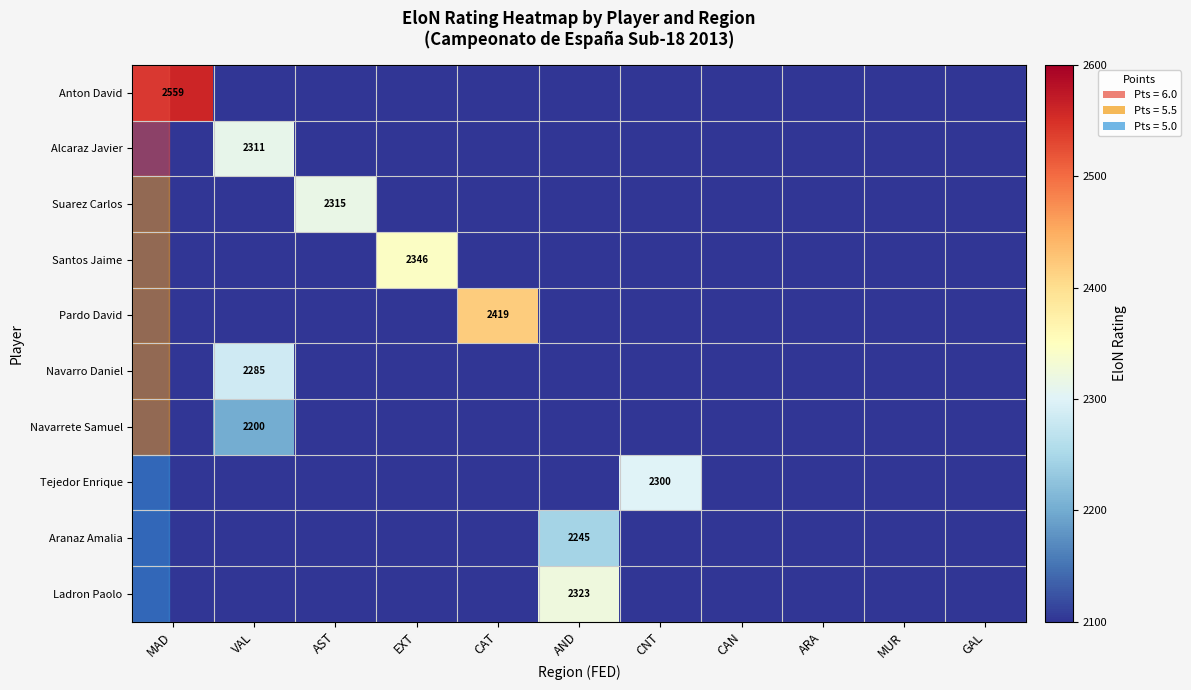

What is the total value across all series at VAL?

19396